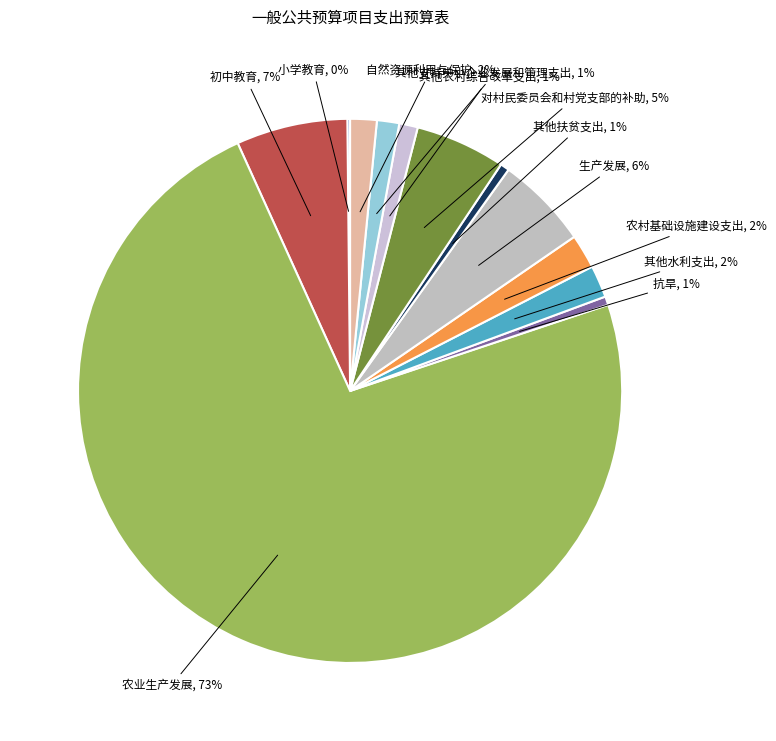

Count the number of slices in the pie.

12